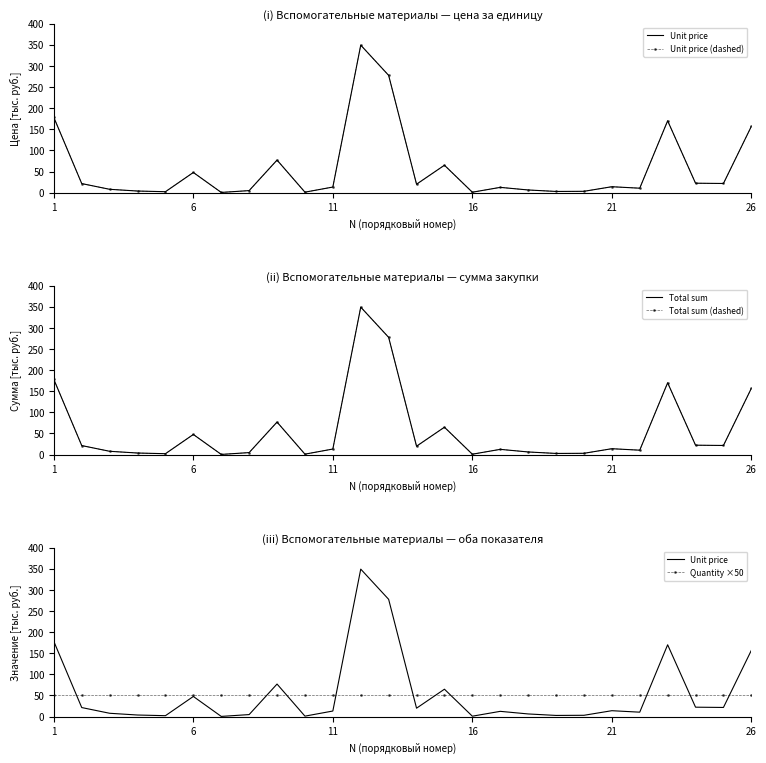

What is the sum of all Unit price (dashed) values?

1489.9